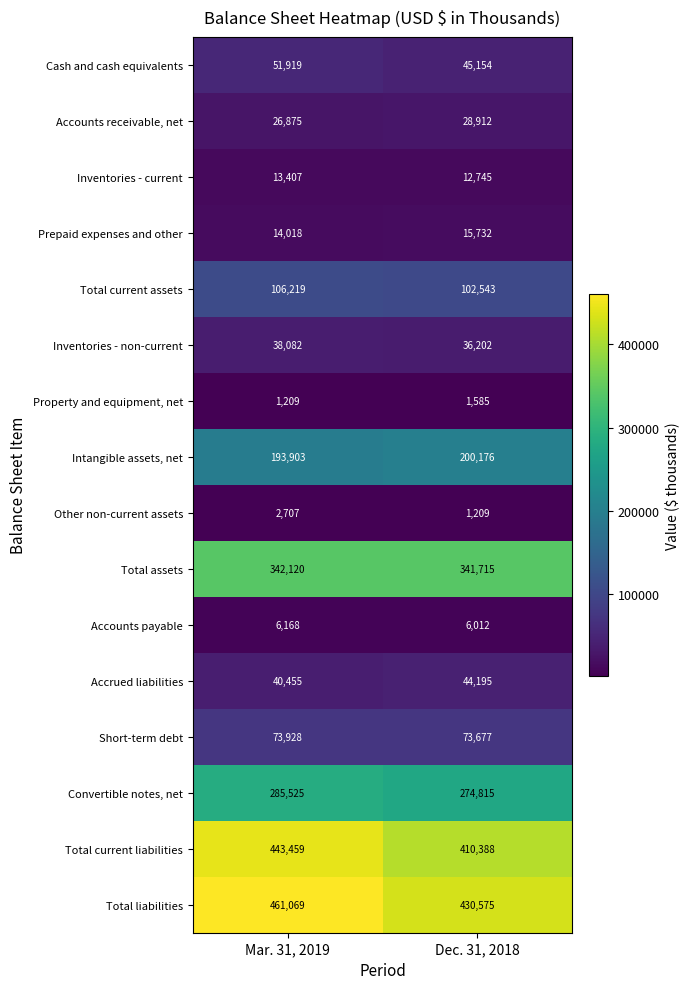

True or false: Prepaid expenses and other has a value of 14018 at Mar. 31, 2019.

True